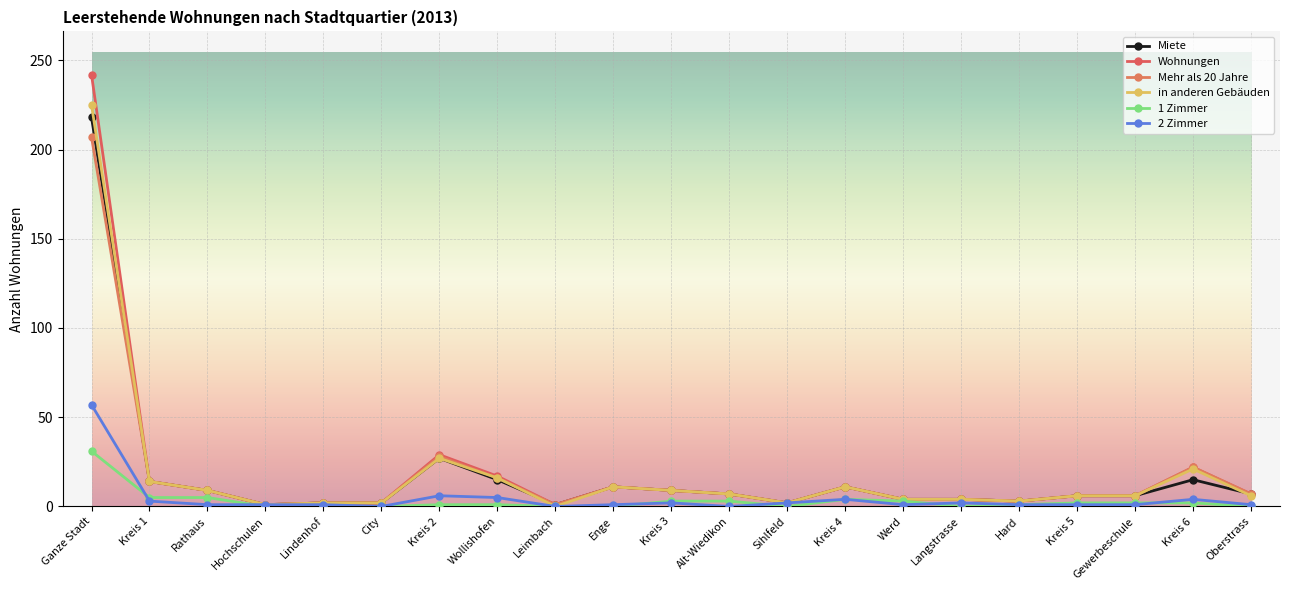

Does the chart have visible grid lines?

Yes